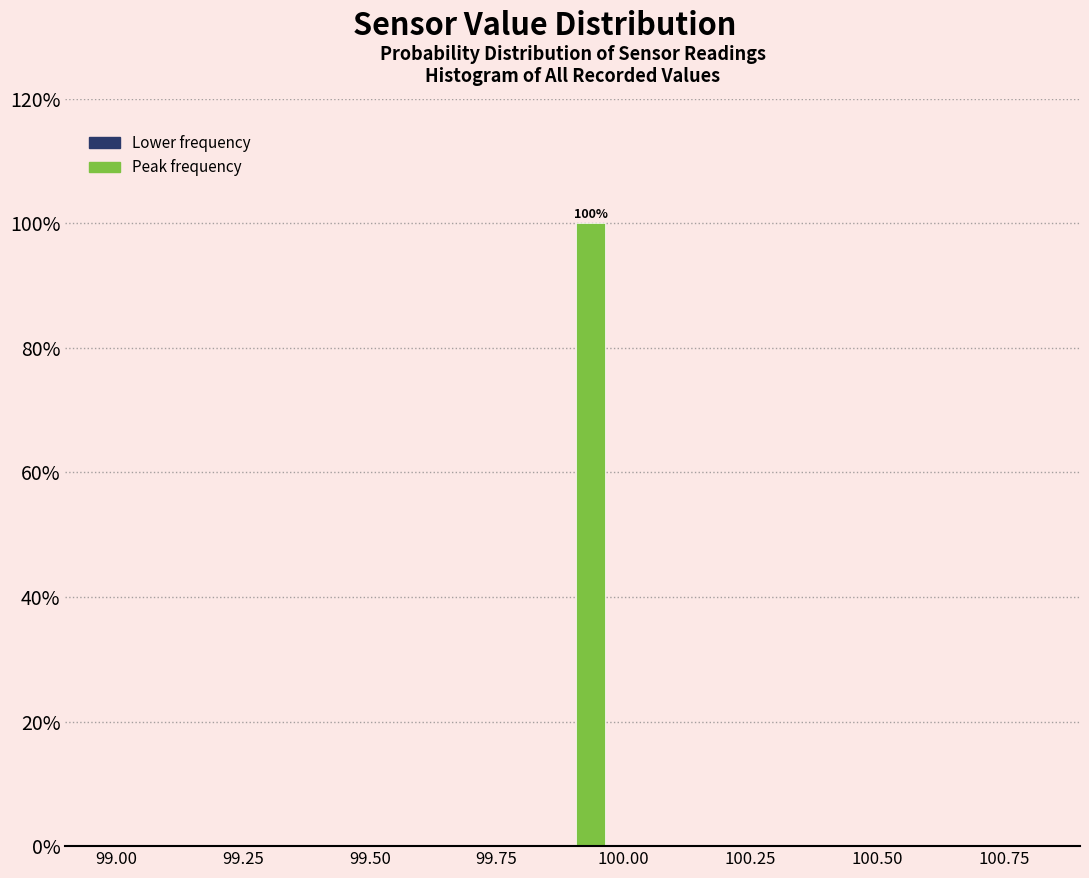

Read against the x-axis, roughly where is the centre of the tallest bar?

99.95